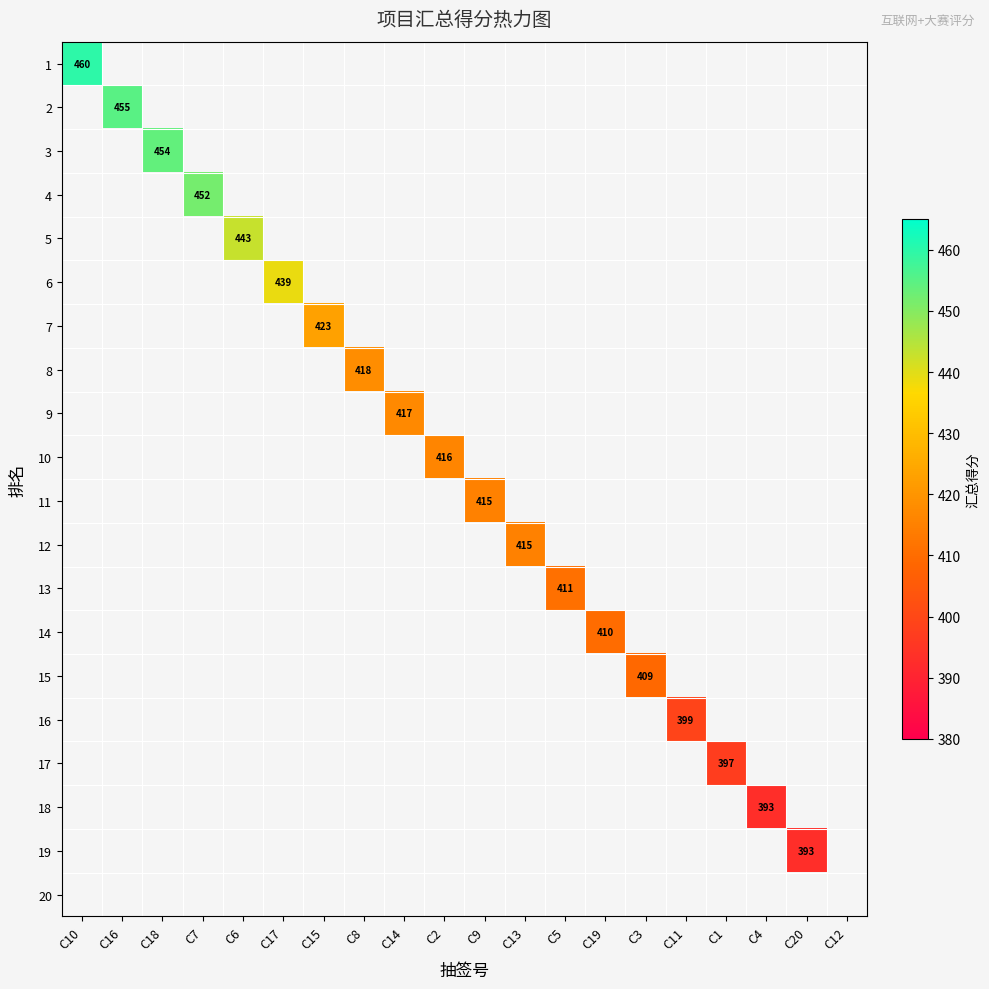

Is it true that 1 equals 460 at C10?

True